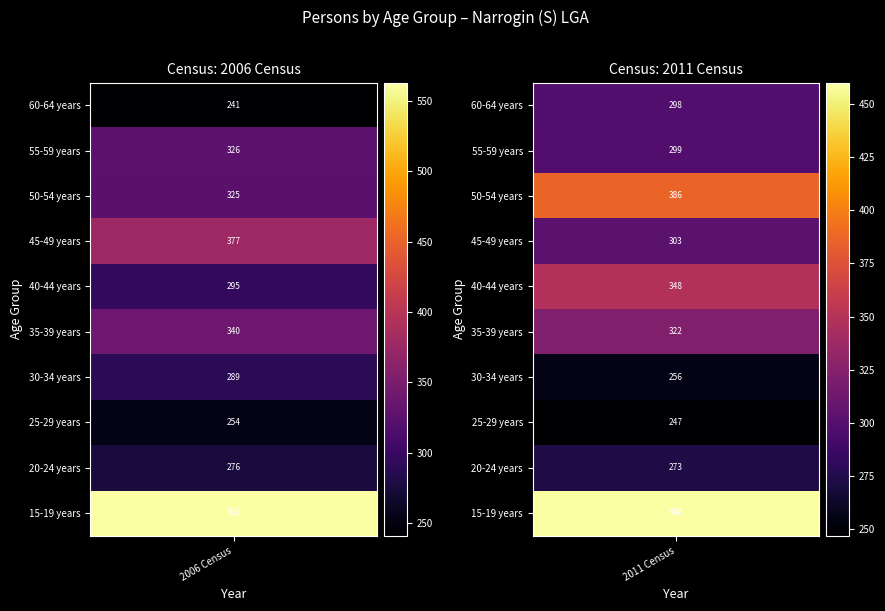

What is the sum of the 35-39 years values at 1 and 0?

662